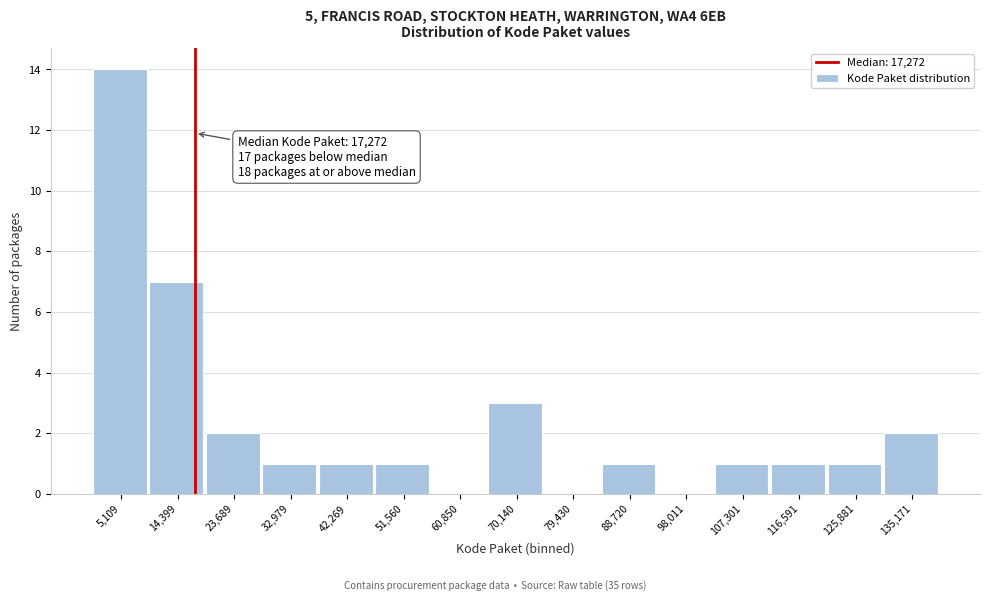

Over which range of the x-axis is the bar tallest?

0 to 10000